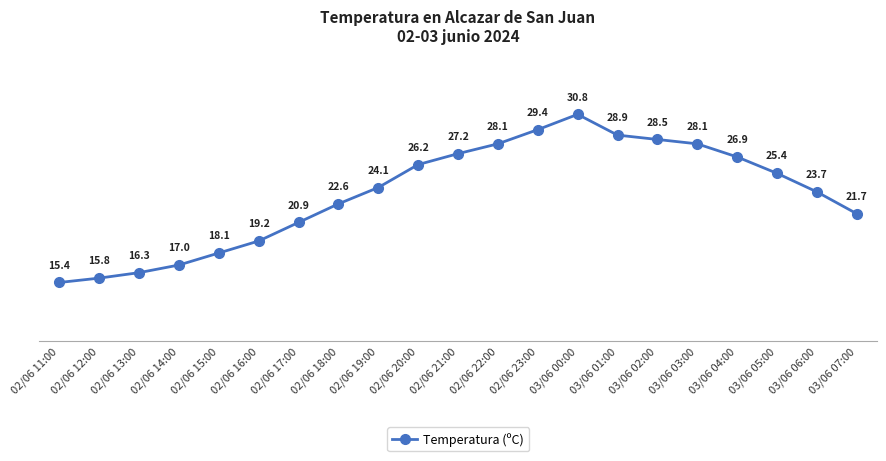

What is the change in value from 03/06 00:00 to 03/06 02:00?

-2.3